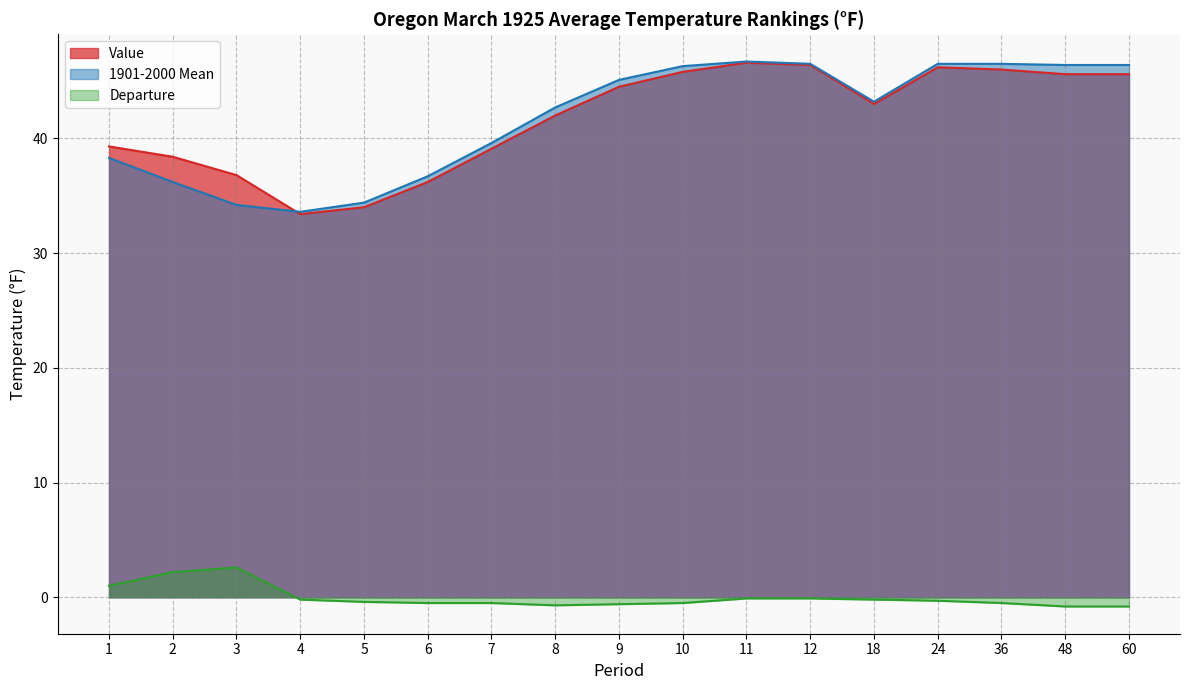

Reading left to right, list all the values displayed in this chart.

Value: 1=39.3	2=38.4	3=36.8	4=33.4	5=34.0	6=36.2	7=39.1	8=42.0	9=44.5	10=45.8	11=46.6	12=46.4	18=43.0	24=46.2	36=46.0	48=45.6	60=45.6
1901-2000 Mean: 1=38.3	2=36.2	3=34.2	4=33.6	5=34.4	6=36.7	7=39.6	8=42.7	9=45.1	10=46.3	11=46.7	12=46.5	18=43.2	24=46.5	36=46.5	48=46.4	60=46.4
Departure: 1=1.0	2=2.2	3=2.6	4=-0.2	5=-0.4	6=-0.5	7=-0.5	8=-0.7	9=-0.6	10=-0.5	11=-0.1	12=-0.1	18=-0.2	24=-0.3	36=-0.5	48=-0.8	60=-0.8